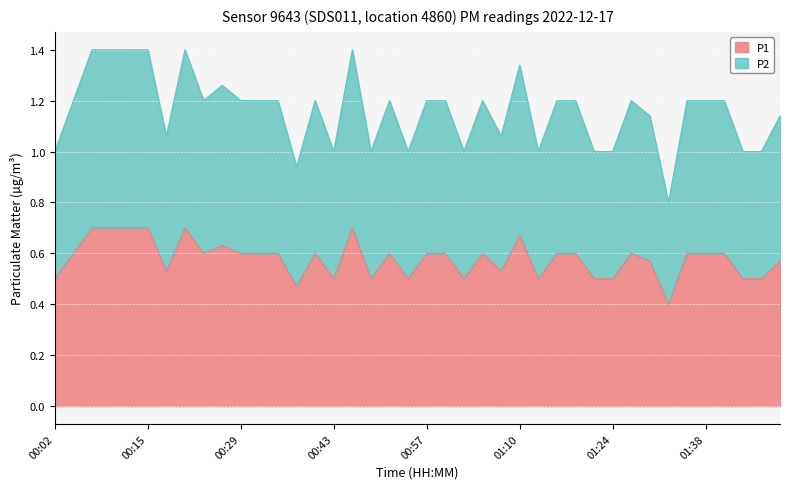

Which category has the lowest value in the P1 series?

01:32